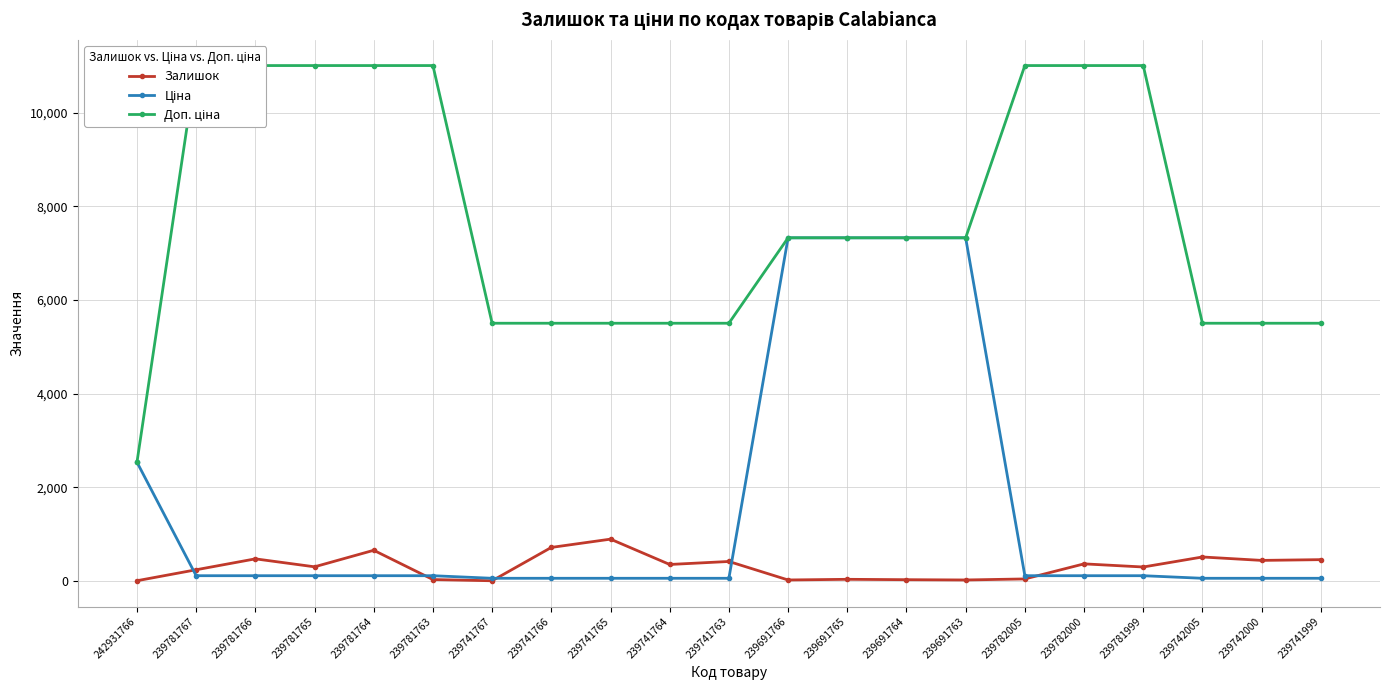

The Доп. ціна series shows 7326.4 at 239691764. True or false?

True